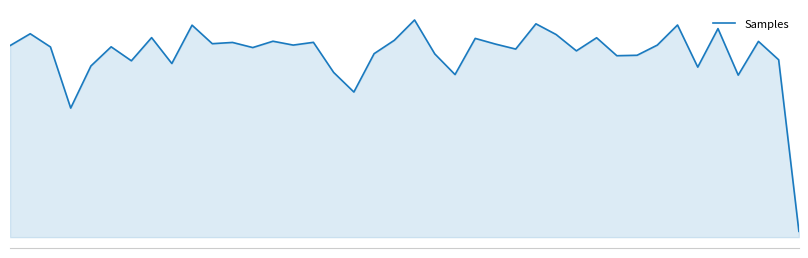

Does the chart have visible grid lines?

No